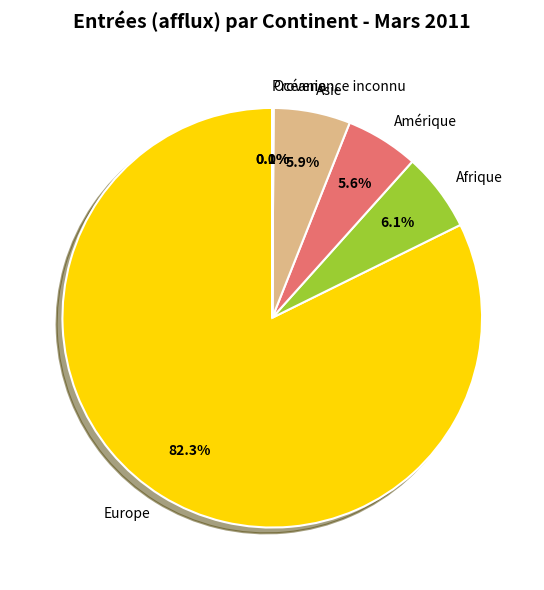

Is the sum of Afrique and Amérique greater than half?

No